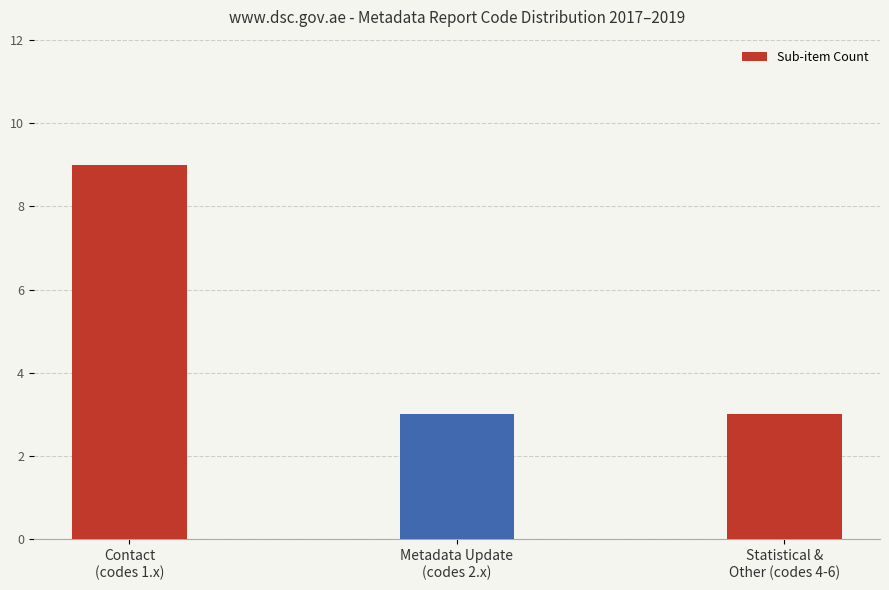

The chart shows a value of 5 at Statistical &
Other (codes 4-6). True or false?

False